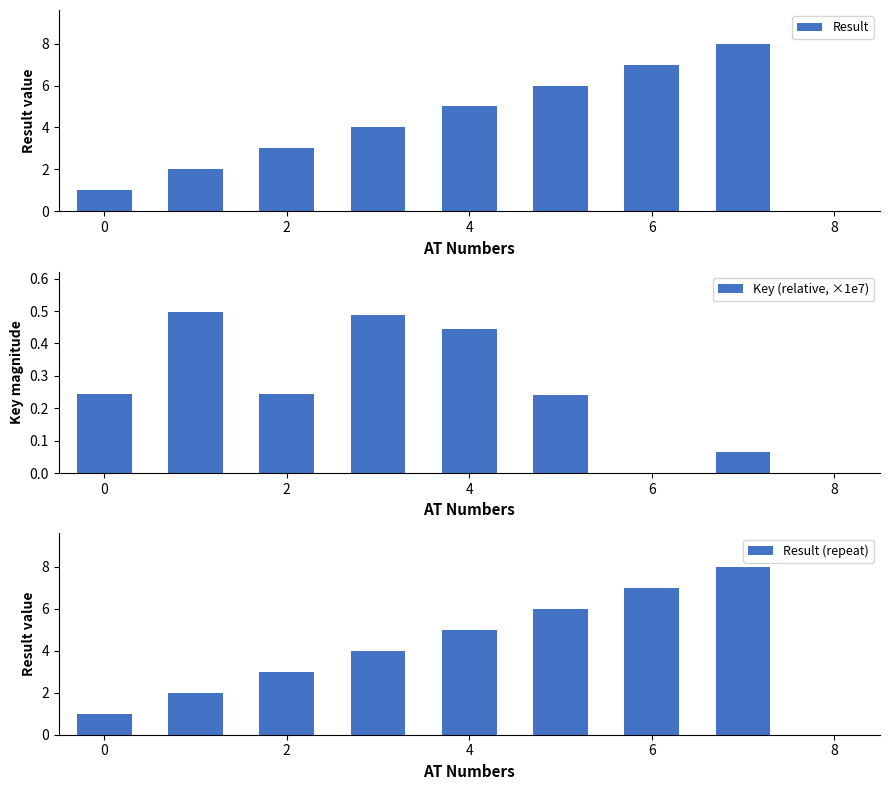

What value does the Result (repeat) series have at 6?

7